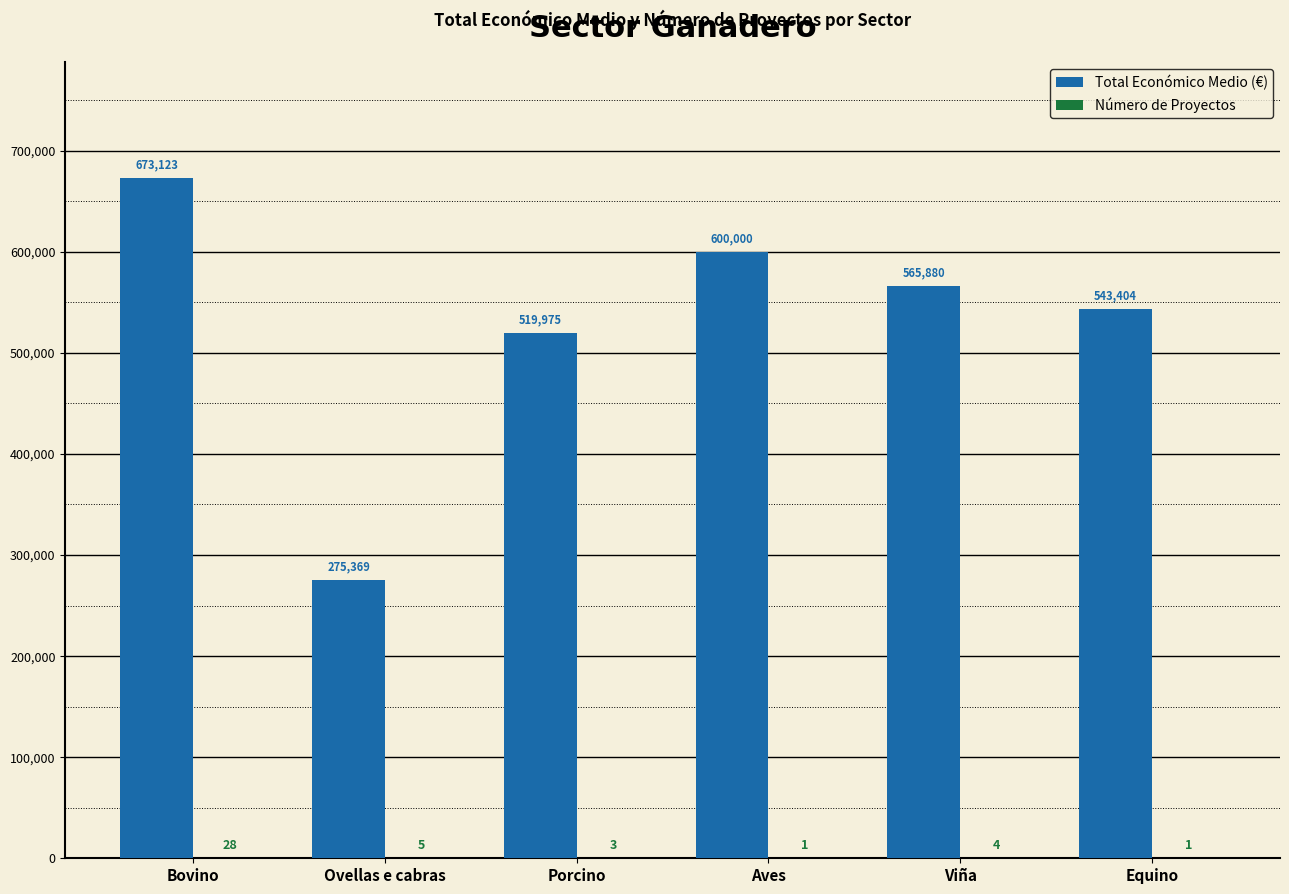

Which category has the highest value in the Total Económico Medio (€) series?

Bovino